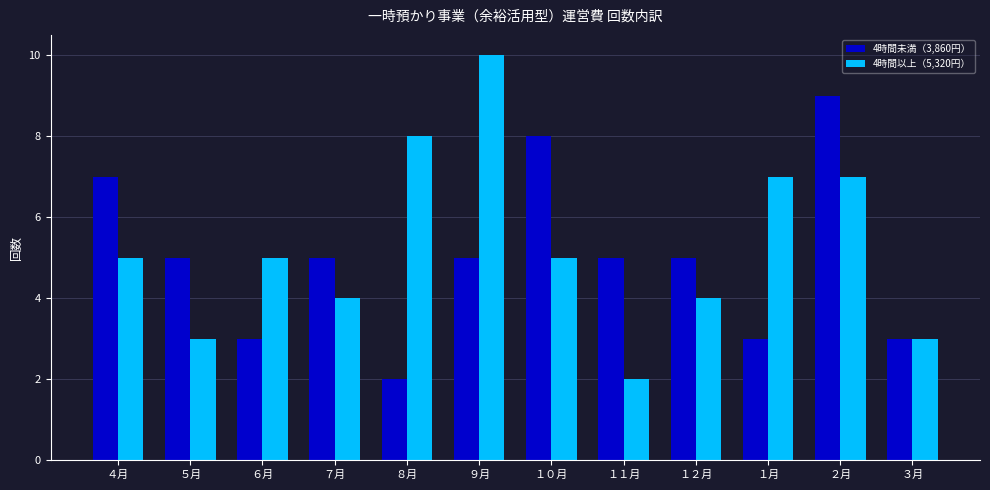

At how many categories does at least one series exceed 4?

11